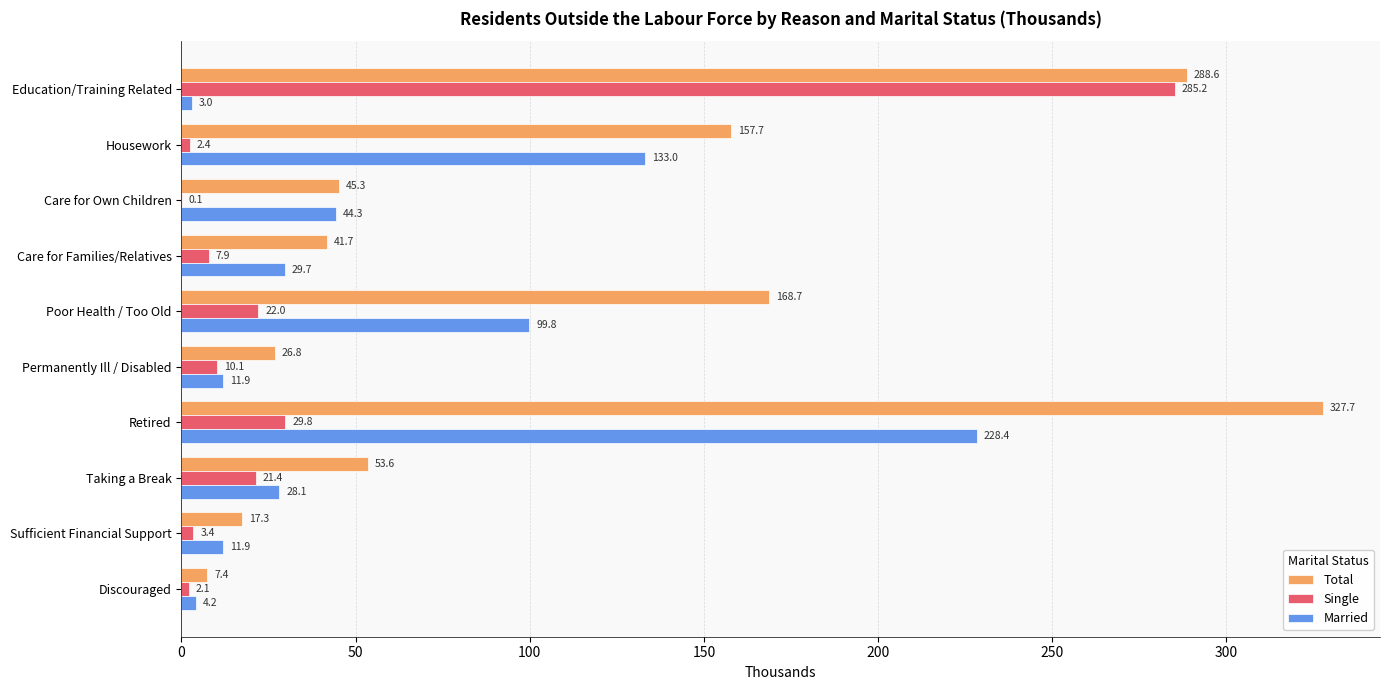

What is the sum of all Total values?

1134.8